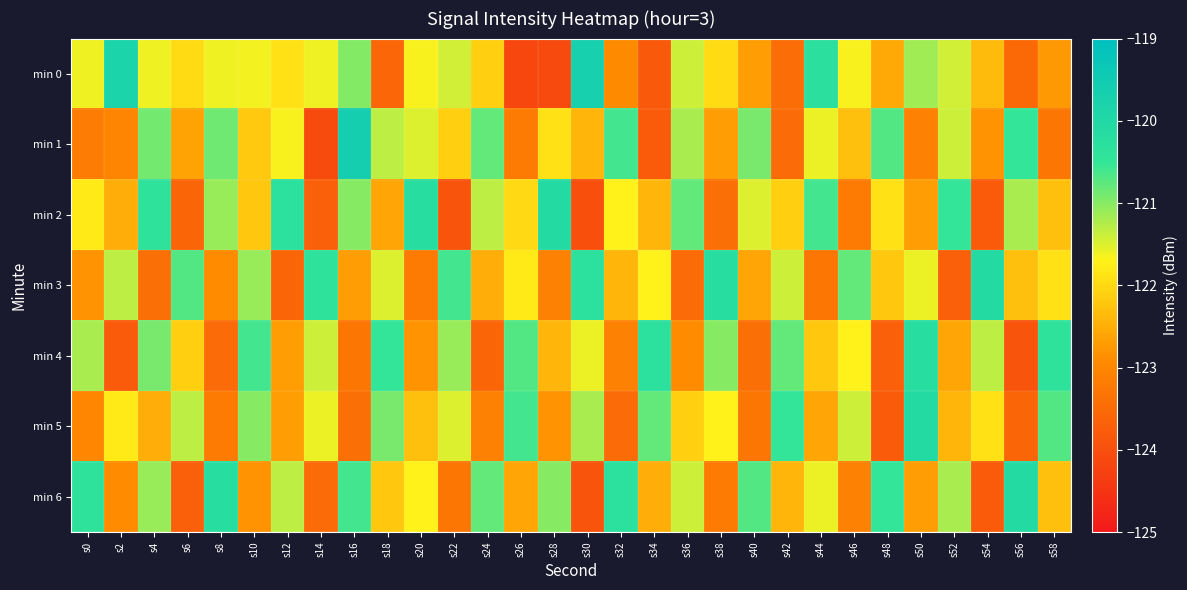

What is the minimum value shown in the chart?

-124.1